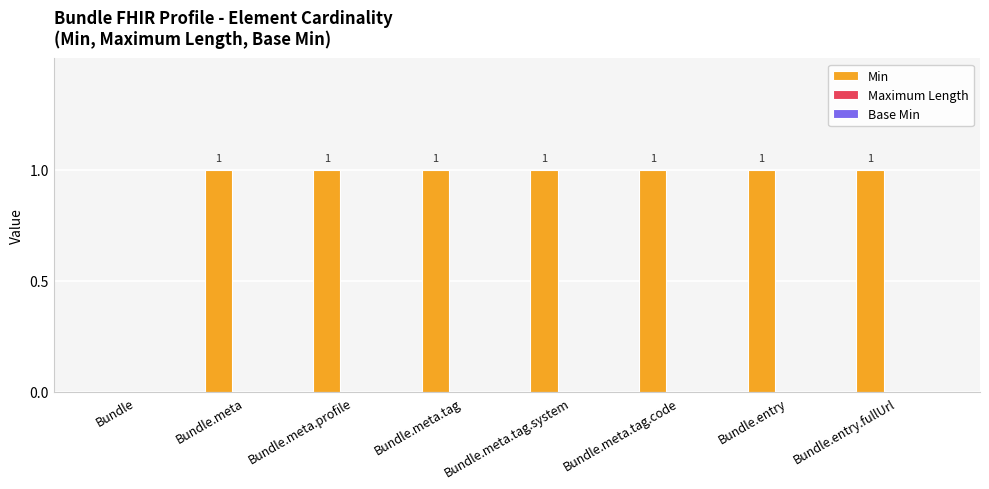

Which has a higher value, Bundle.meta or Bundle?

Bundle.meta